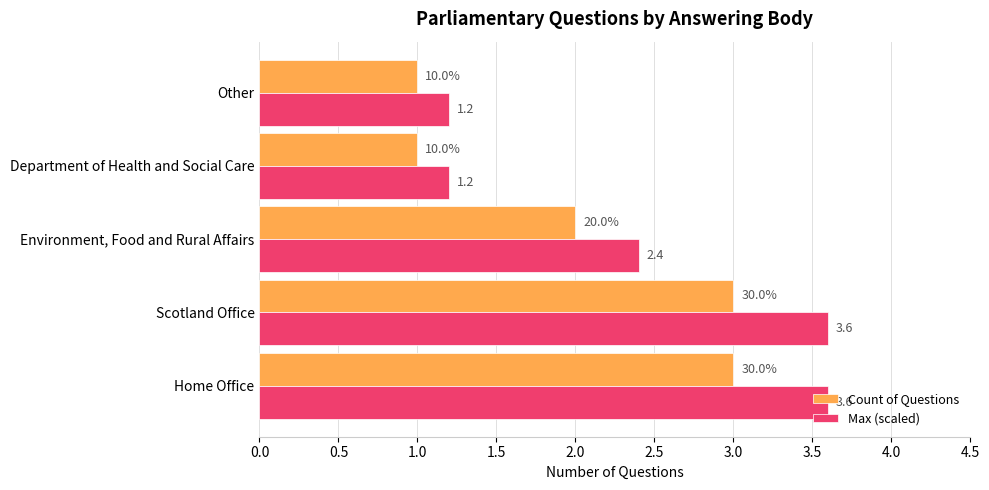

The Max (scaled) series shows 3.6 at Scotland Office. True or false?

True